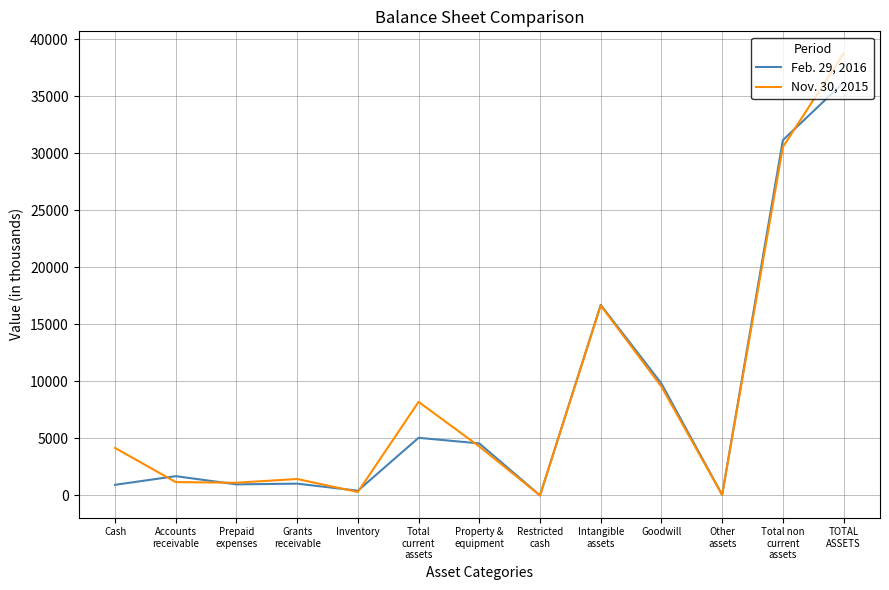

What is the minimum value shown in the chart?

5